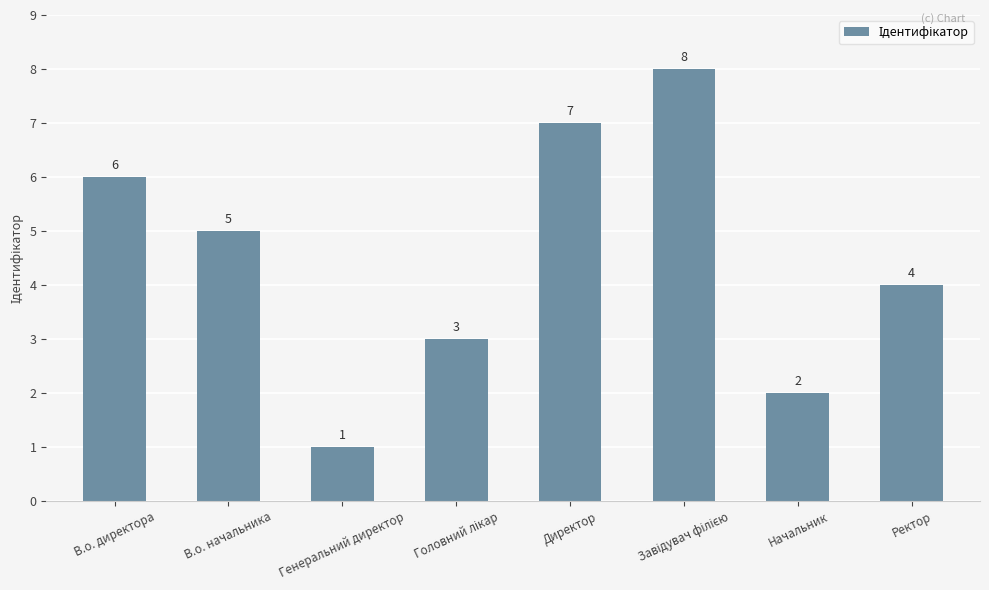

Read the value at В.о. начальника.

5